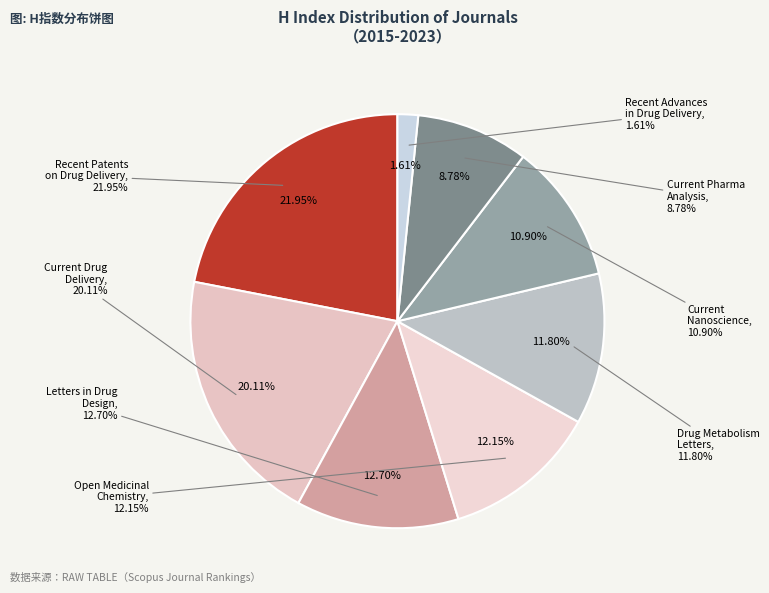

Does any single category account for the majority?

No